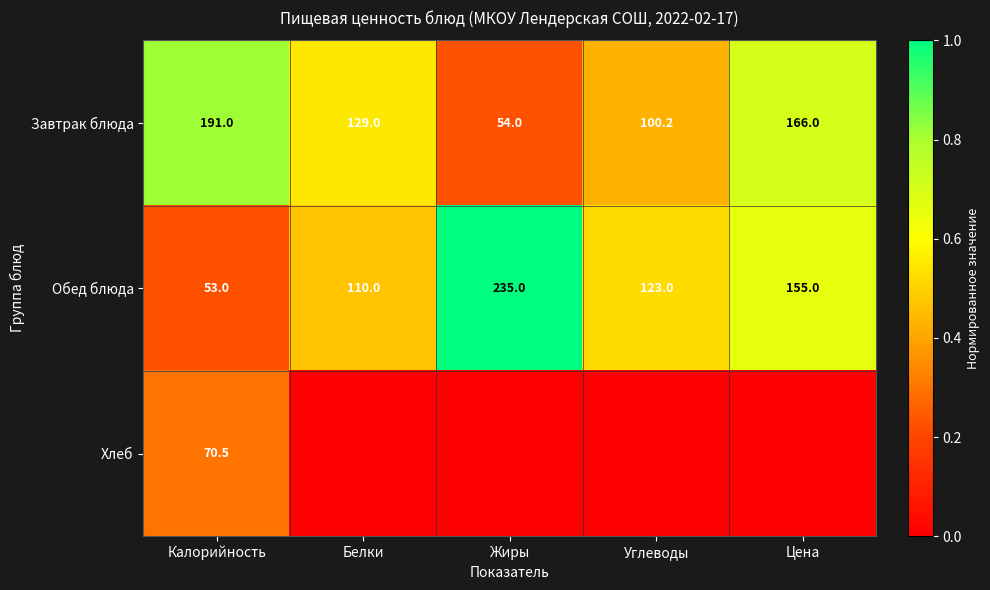

What value does the Завтрак блюда series have at Калорийность?

191.0